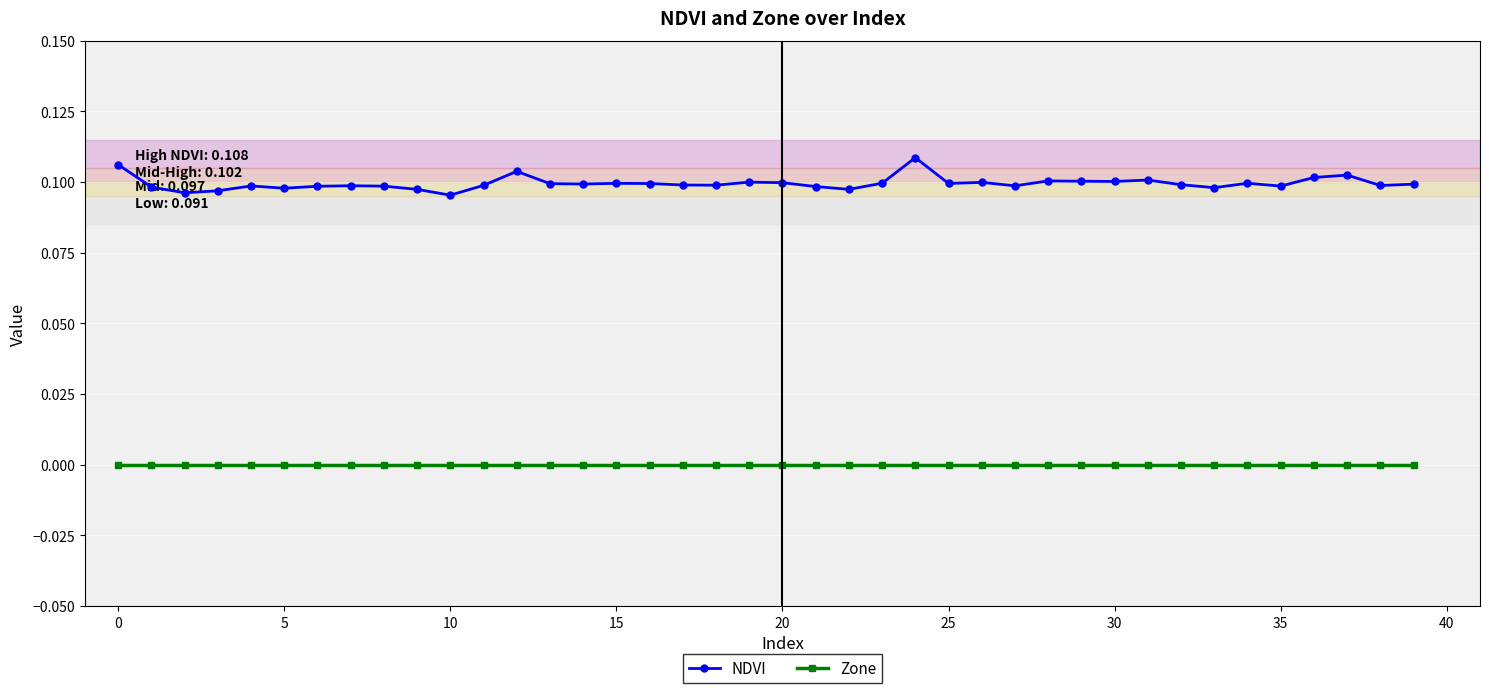

True or false: Zone and NDVI intersect in this chart.

False